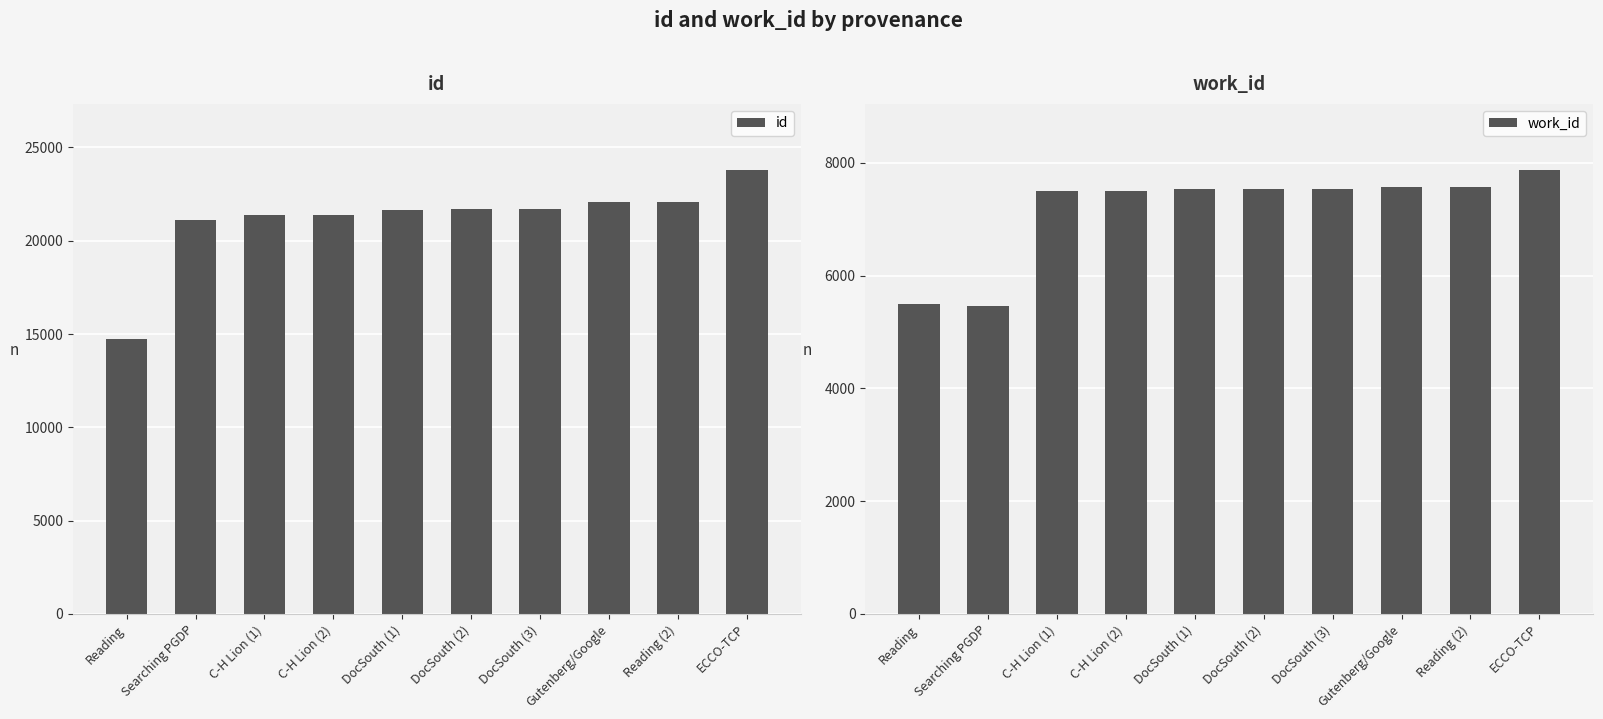

What is the total value across all series at C-H Lion (1)?

28881